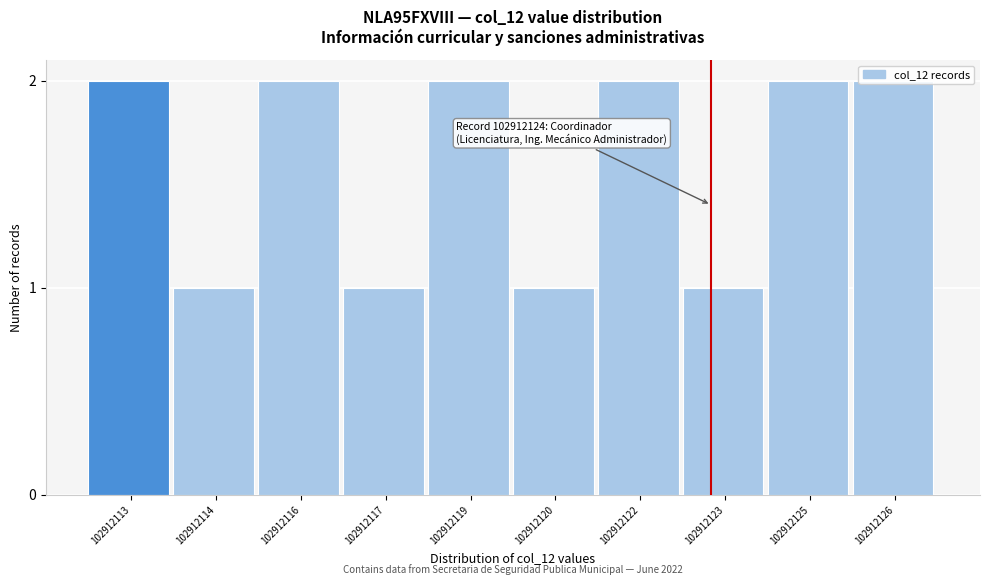

What is the value of the 10th bar from the left?

2